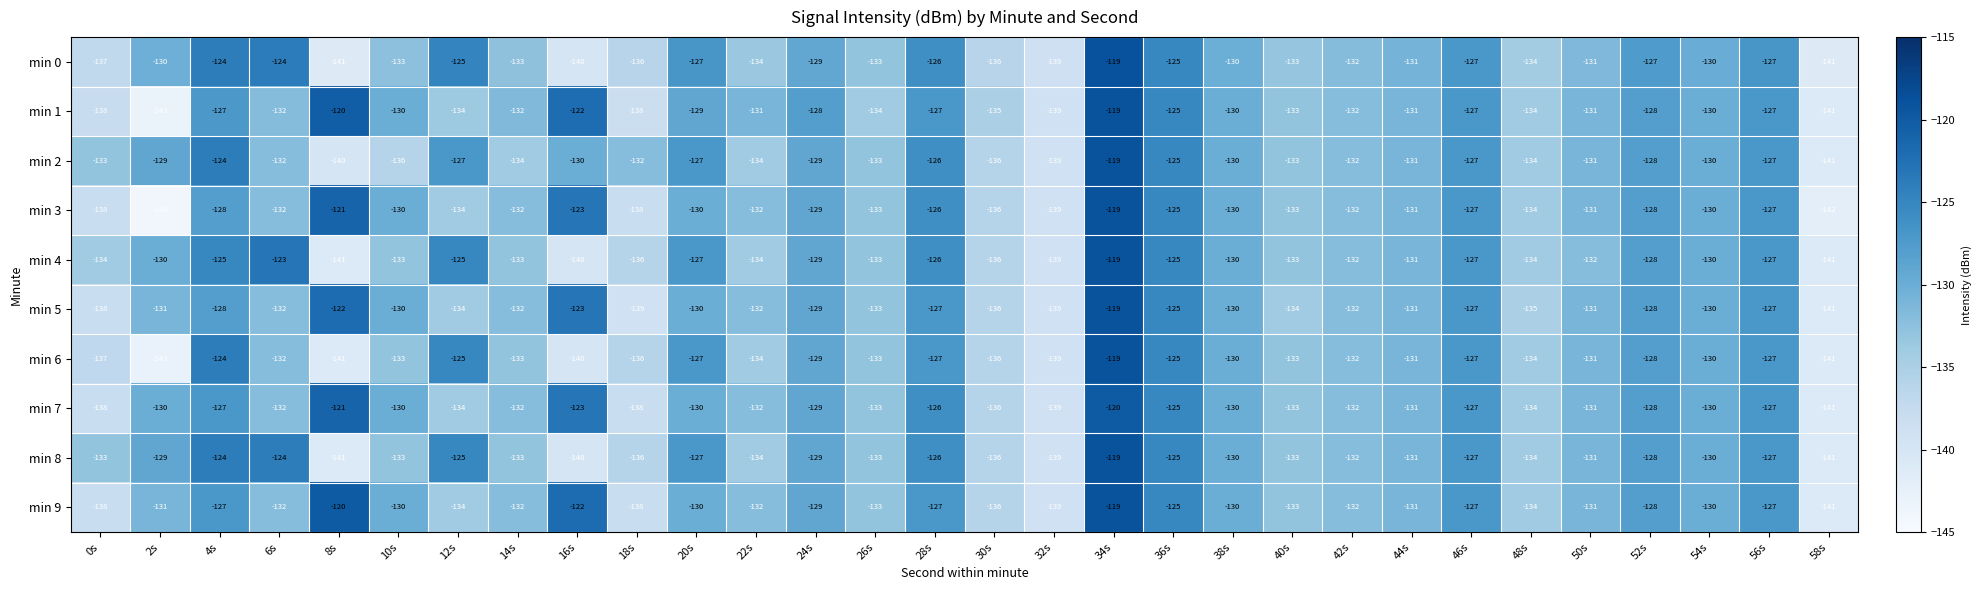

What is the difference between the min 7 values at 46s and 6s?

5